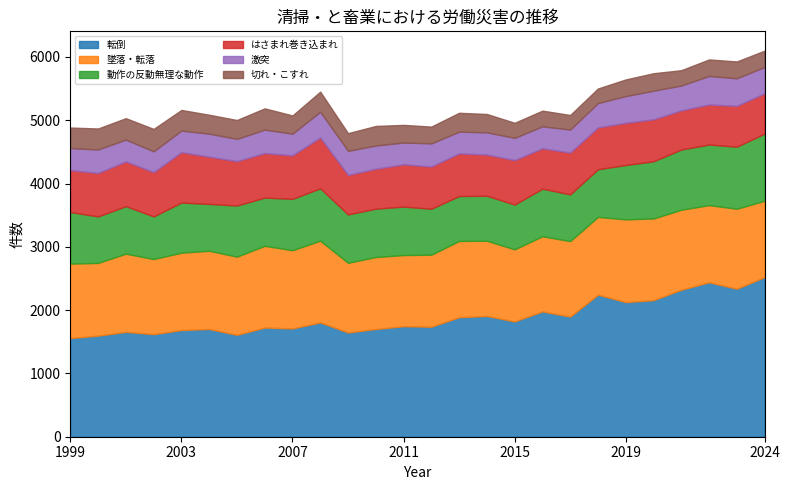

Read the 動作の反動無理な動作 value at 2001, to the nearest 50.

750